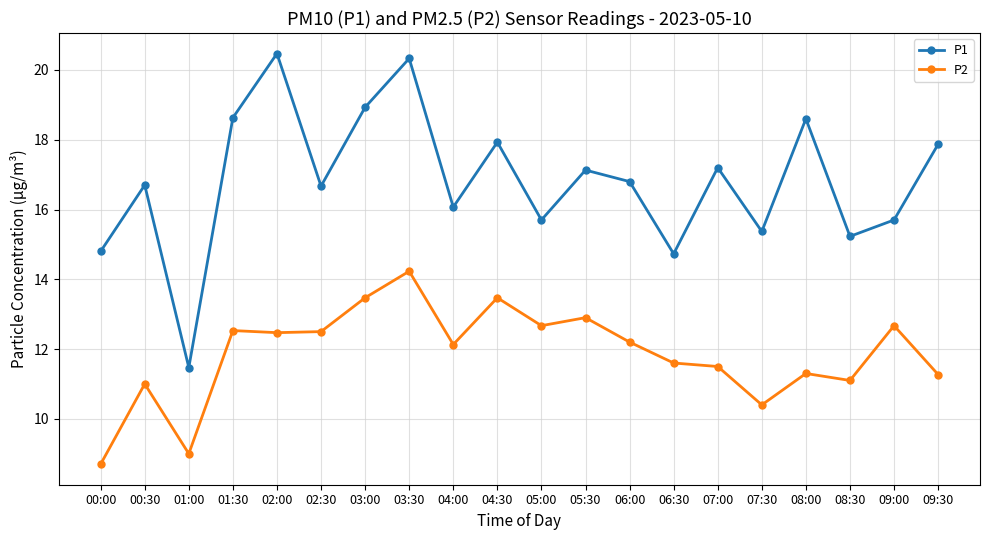

At which category is the sum across all series the highest?

03:30